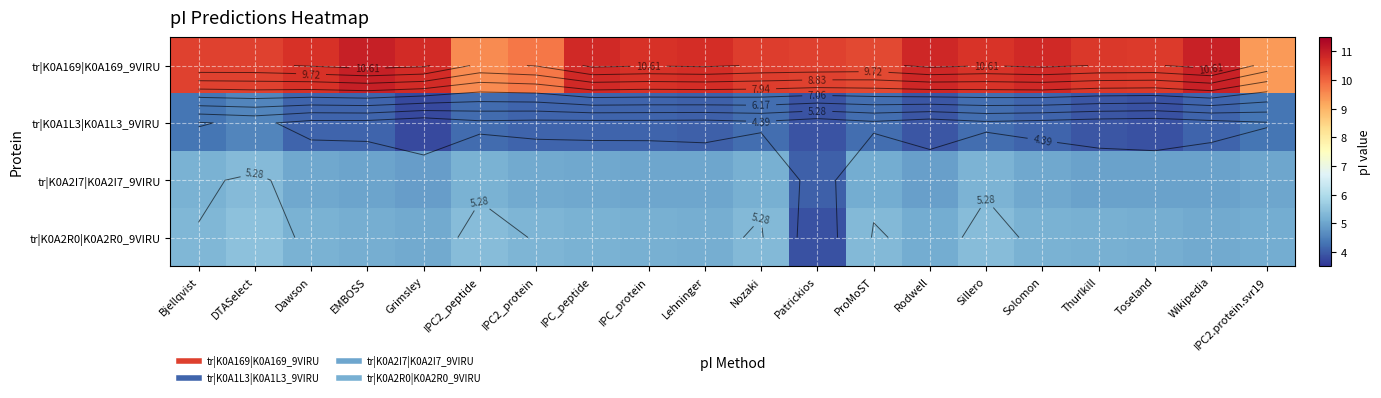

Is it true that tr|K0A169|K0A169_9VIRU equals 9.5 at IPC2_peptide?

True